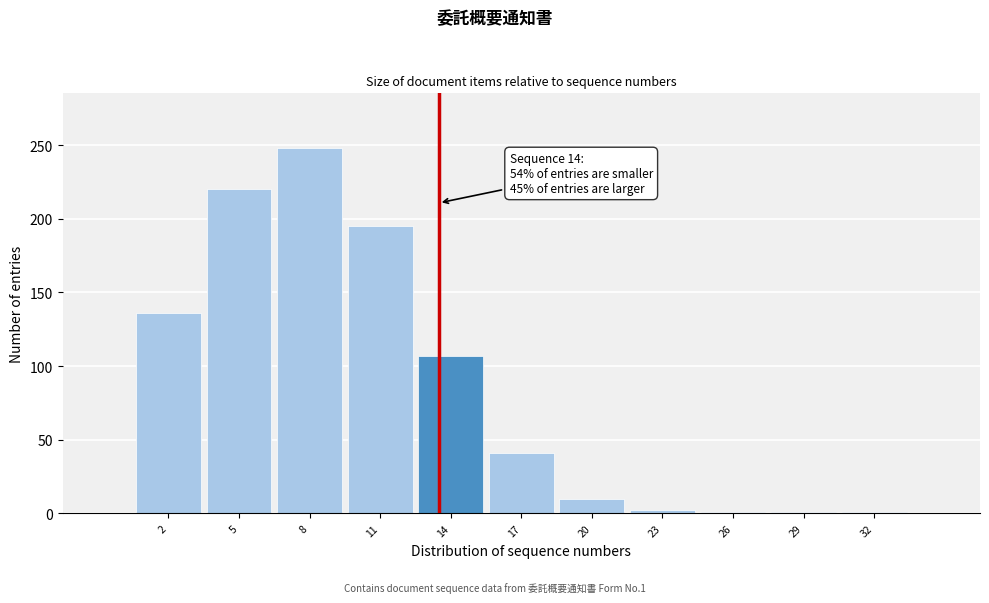

What is the change in value from 5 to 17?

-179